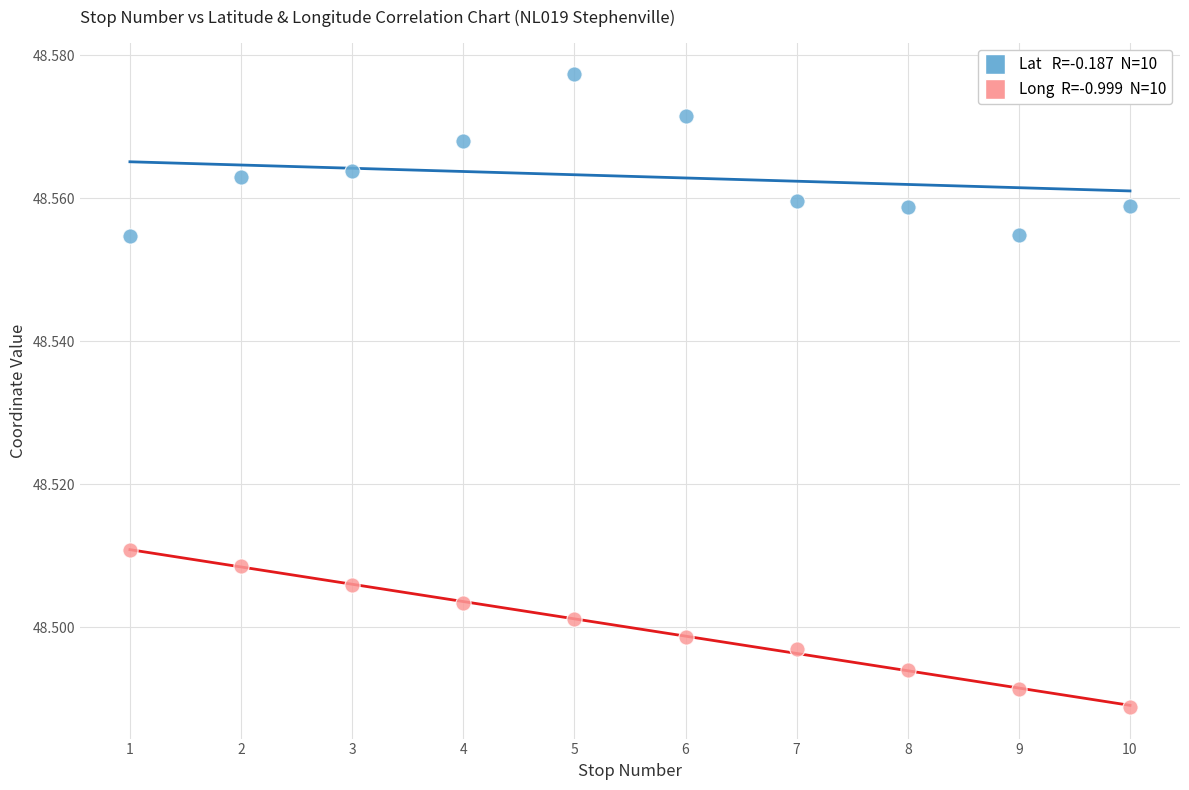

Across all data points, what is the range of X values (max minus min)?

9.0